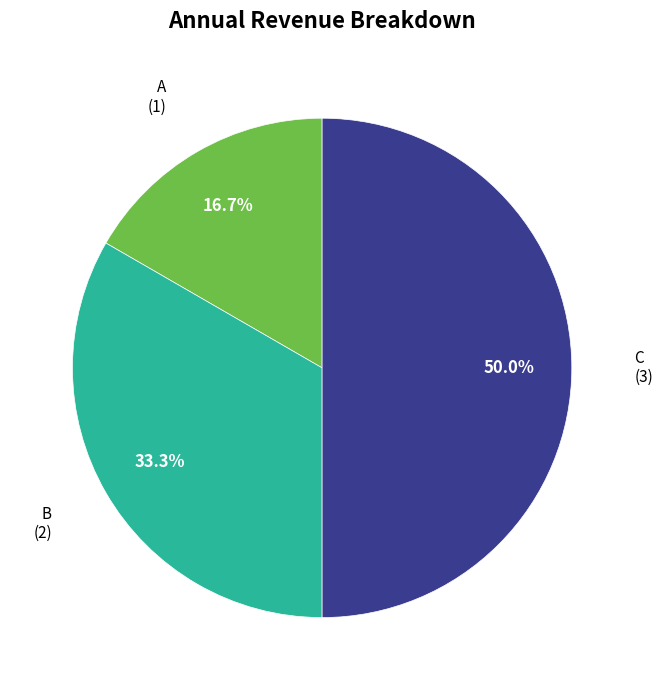

How many segments does this pie chart have?

3